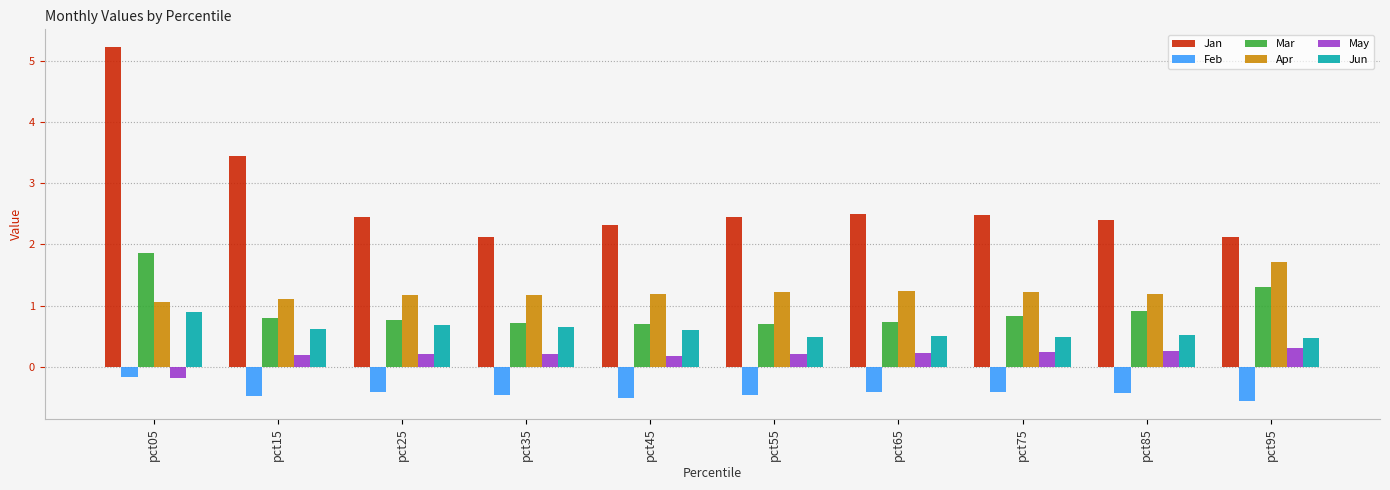

Which category has the lowest value in the Feb series?

pct95